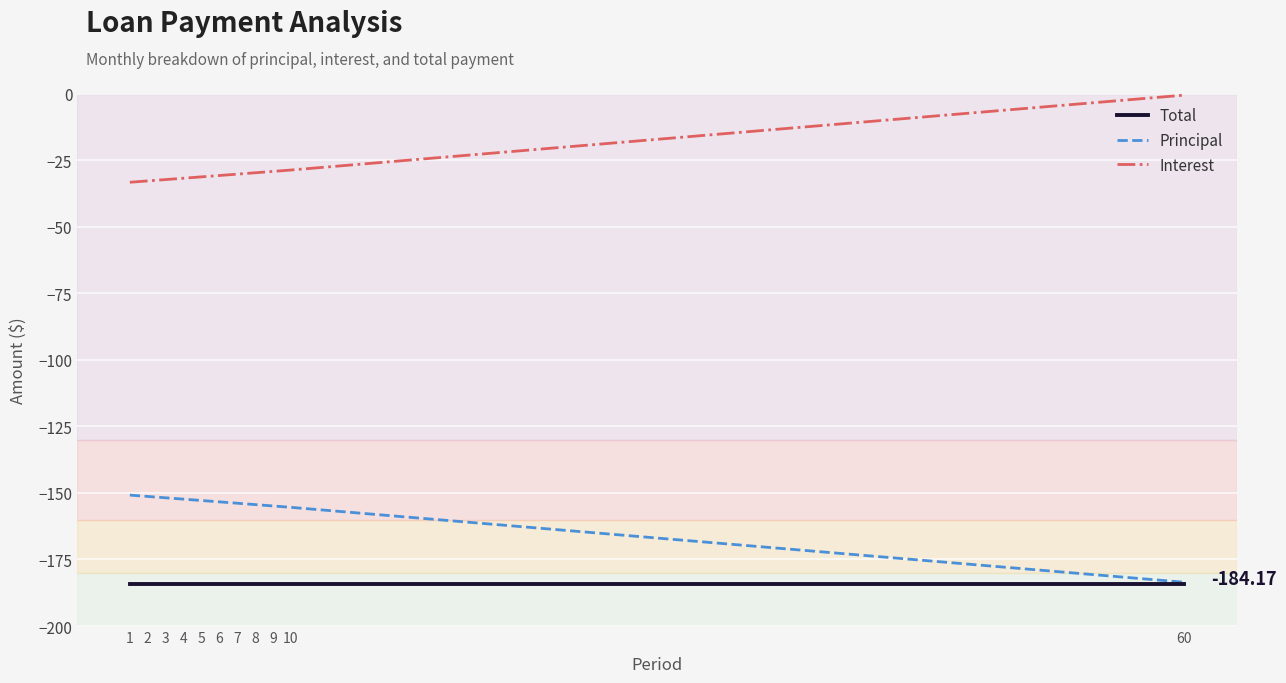

True or false: Interest has a value of -31.8 at 4.

True